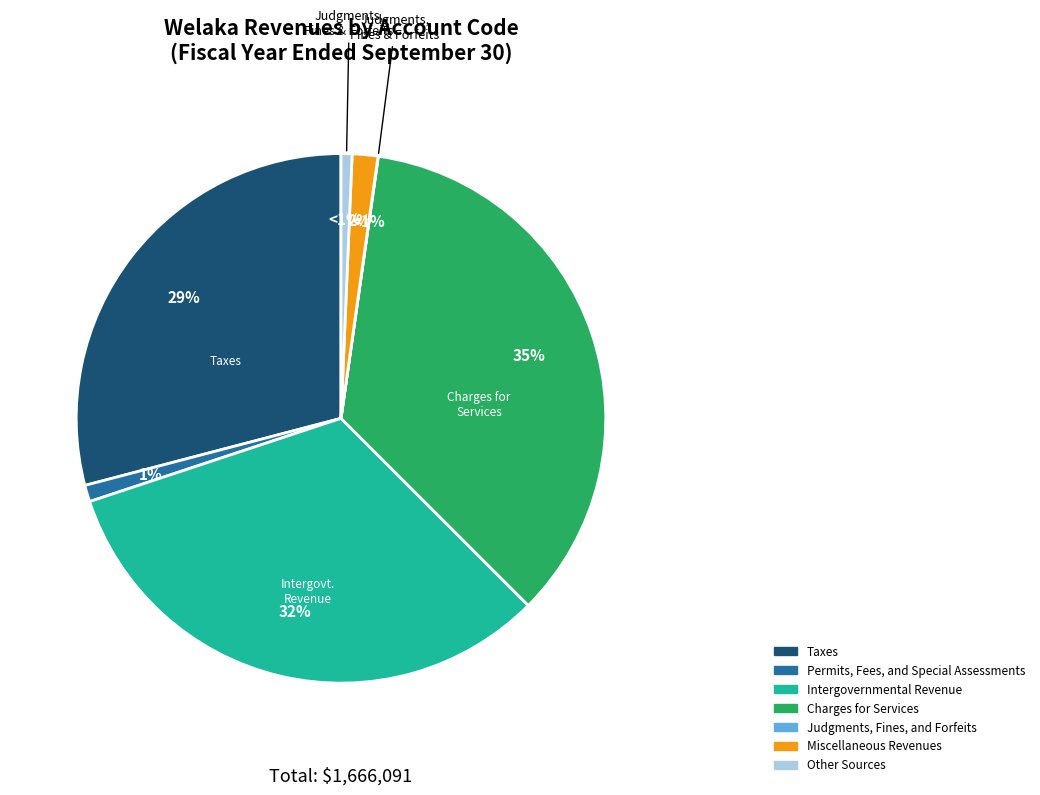

To the nearest percent, what is the difference between the Miscellaneous Revenues and Judgments, Fines, and Forfeits slice percentages?

2%